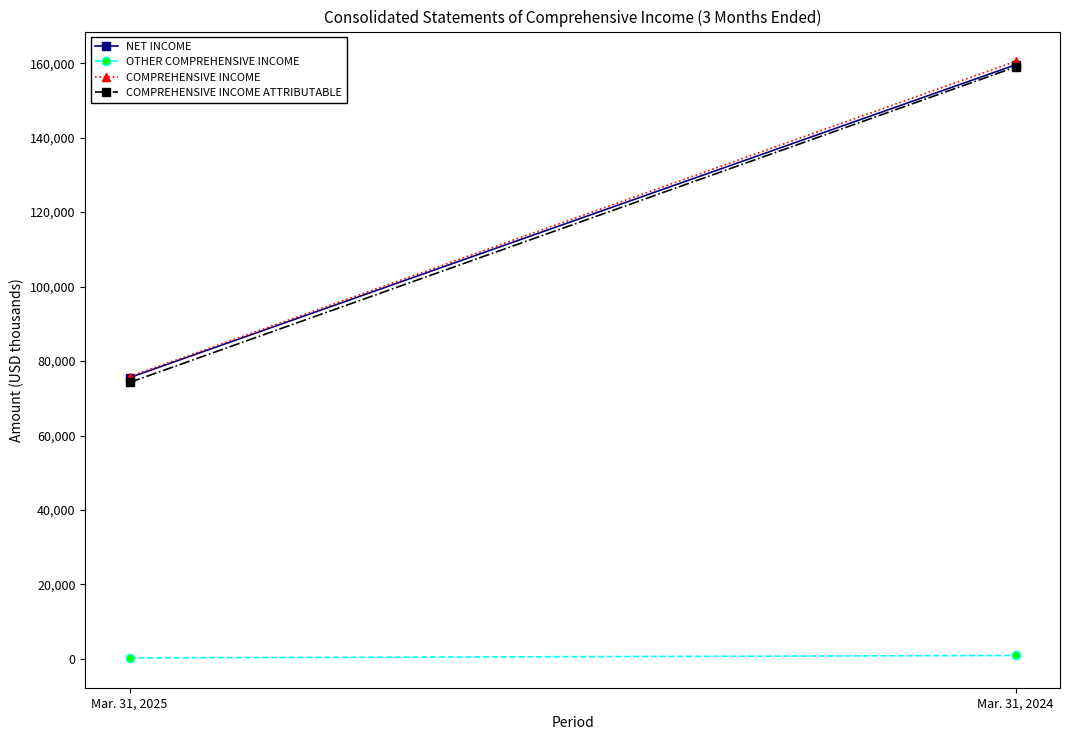

Reading left to right, what are all the values shown in this chart?

NET INCOME: Mar. 31, 2025=75560	Mar. 31, 2024=159567
OTHER COMPREHENSIVE INCOME: Mar. 31, 2025=270	Mar. 31, 2024=923
COMPREHENSIVE INCOME: Mar. 31, 2025=75830	Mar. 31, 2024=160490
COMPREHENSIVE INCOME ATTRIBUTABLE: Mar. 31, 2025=74253	Mar. 31, 2024=158980